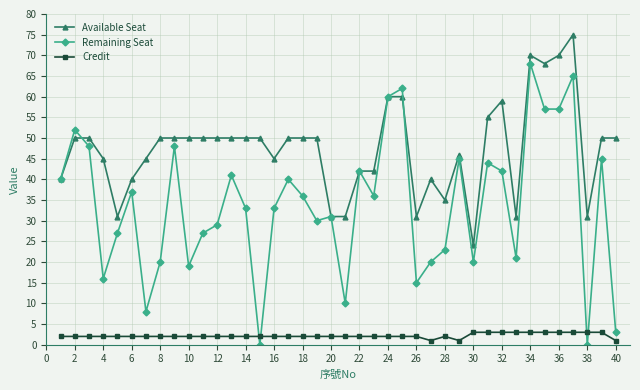

True or false: Available Seat and Credit cross at least once.

False